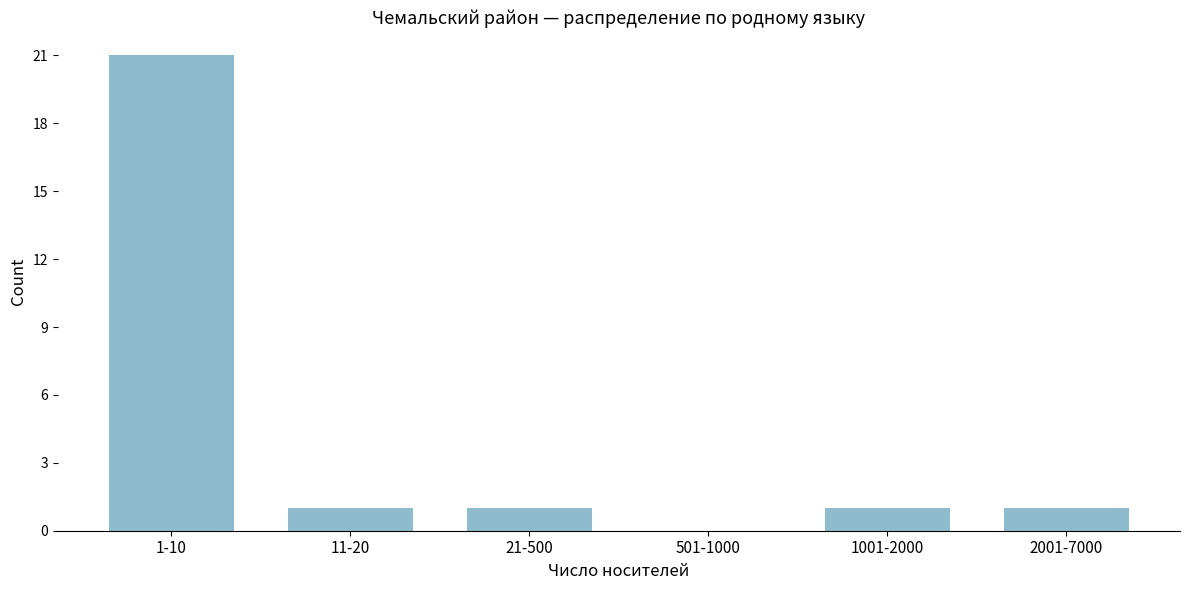

Reading left to right, transcribe all the data shown in this chart.

1-10=21	11-20=1	21-500=1	501-1000=0	1001-2000=1	2001-7000=1